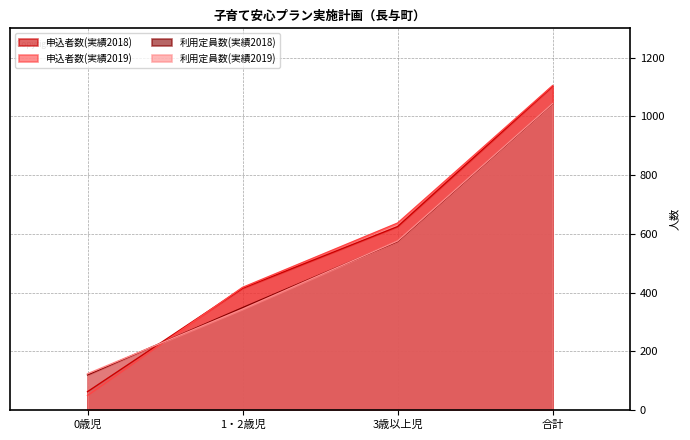

How many data points in 利用定員数(実績2019) are above 576?

1